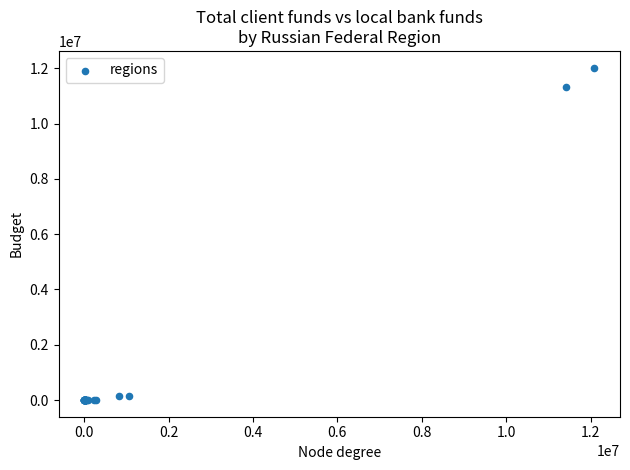

What Y value in the scatter plot is closest to 6012806?

11332488